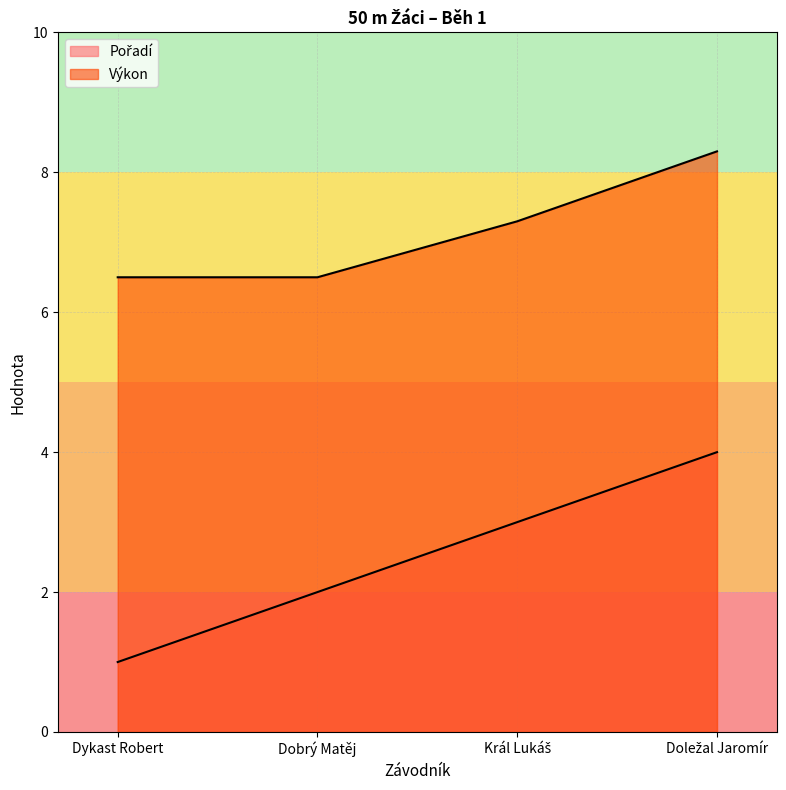

Which series changed the most between Dobrý Matěj and Doležal Jaromír?

Pořadí